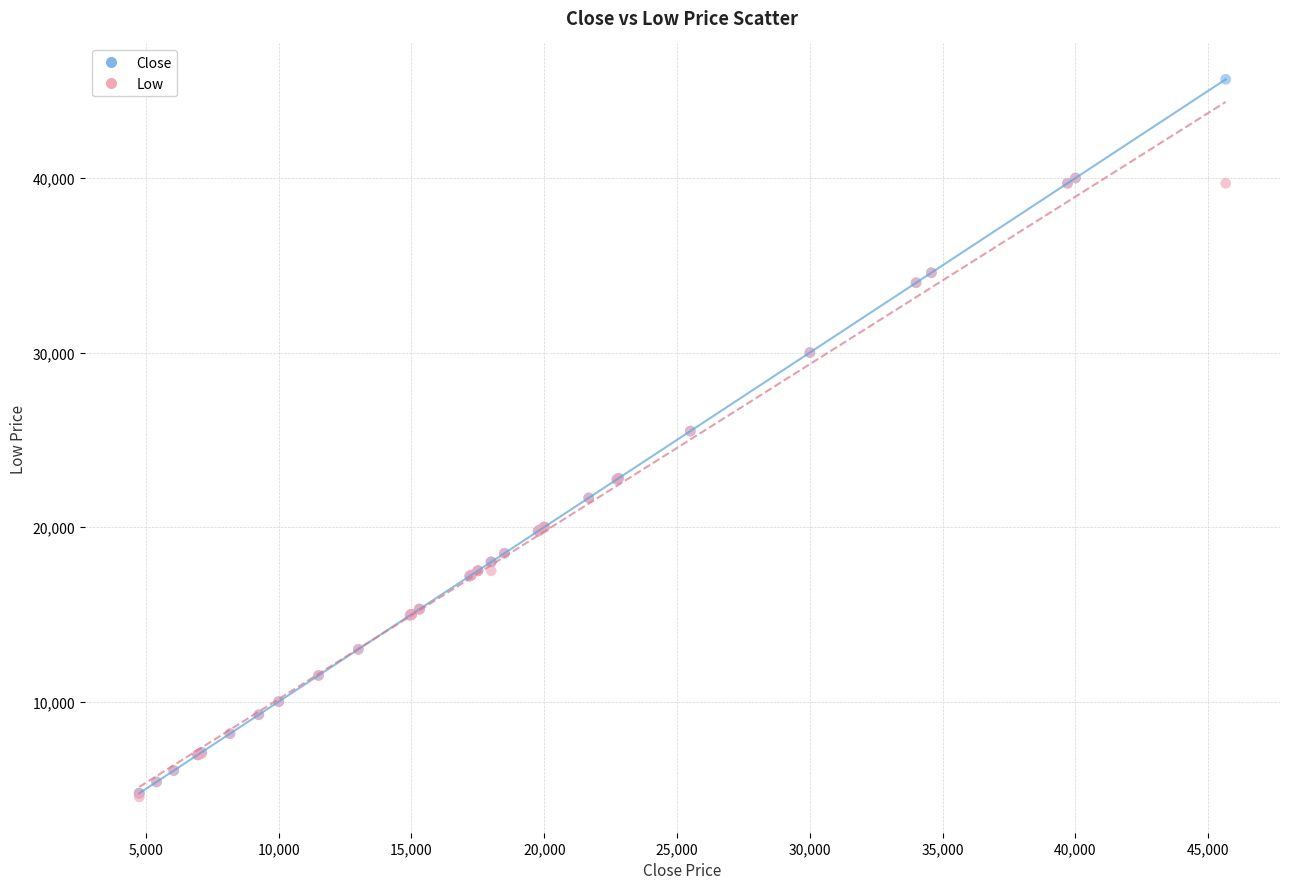

What are all the series names shown in the legend?

Close, Low